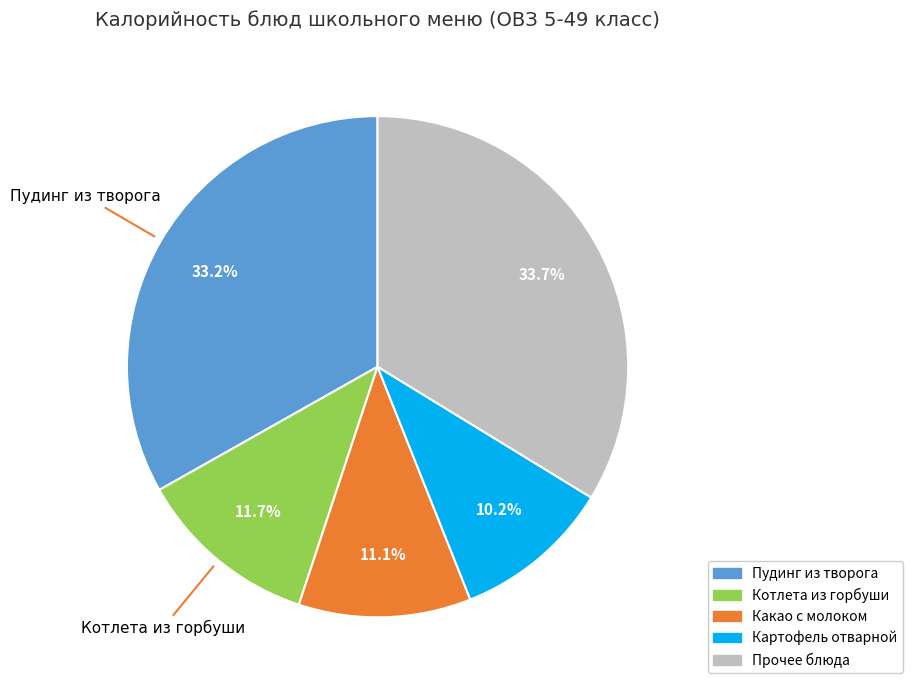

Is there a majority slice in this chart?

No